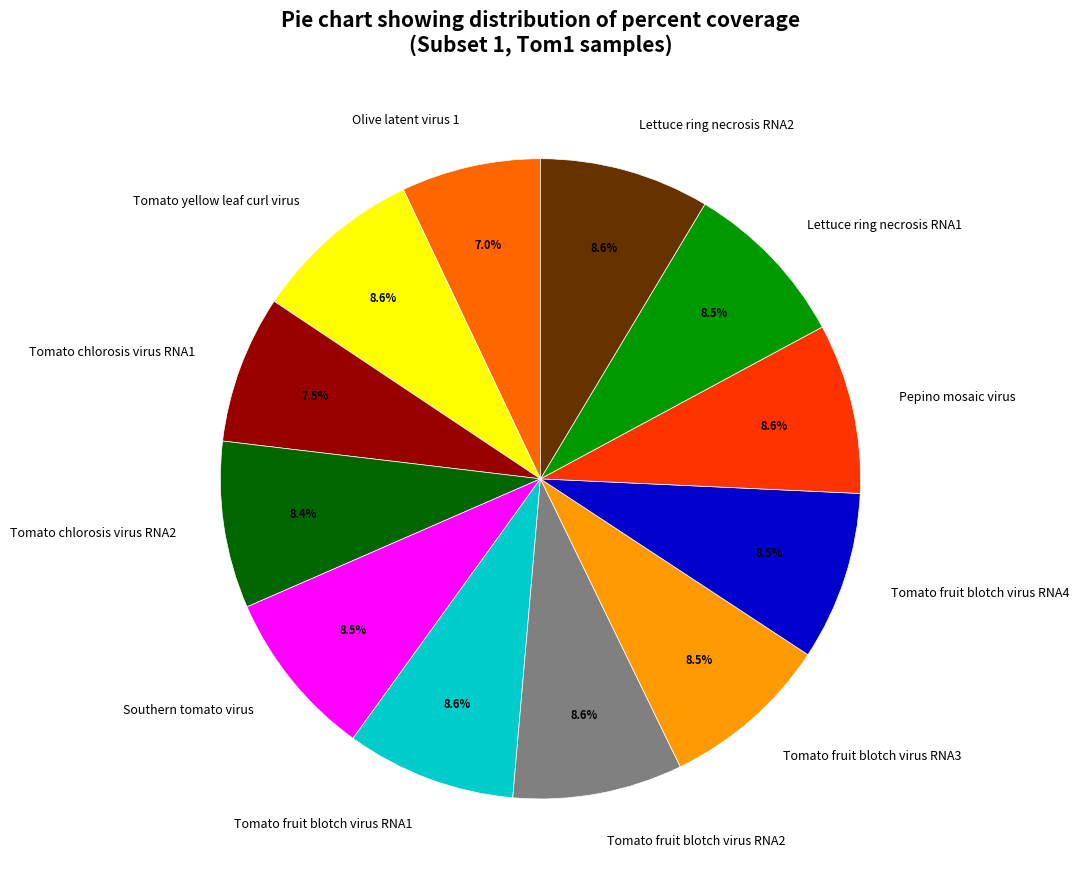

To the nearest percent, what portion does Tomato fruit blotch virus RNA1 represent?

9%